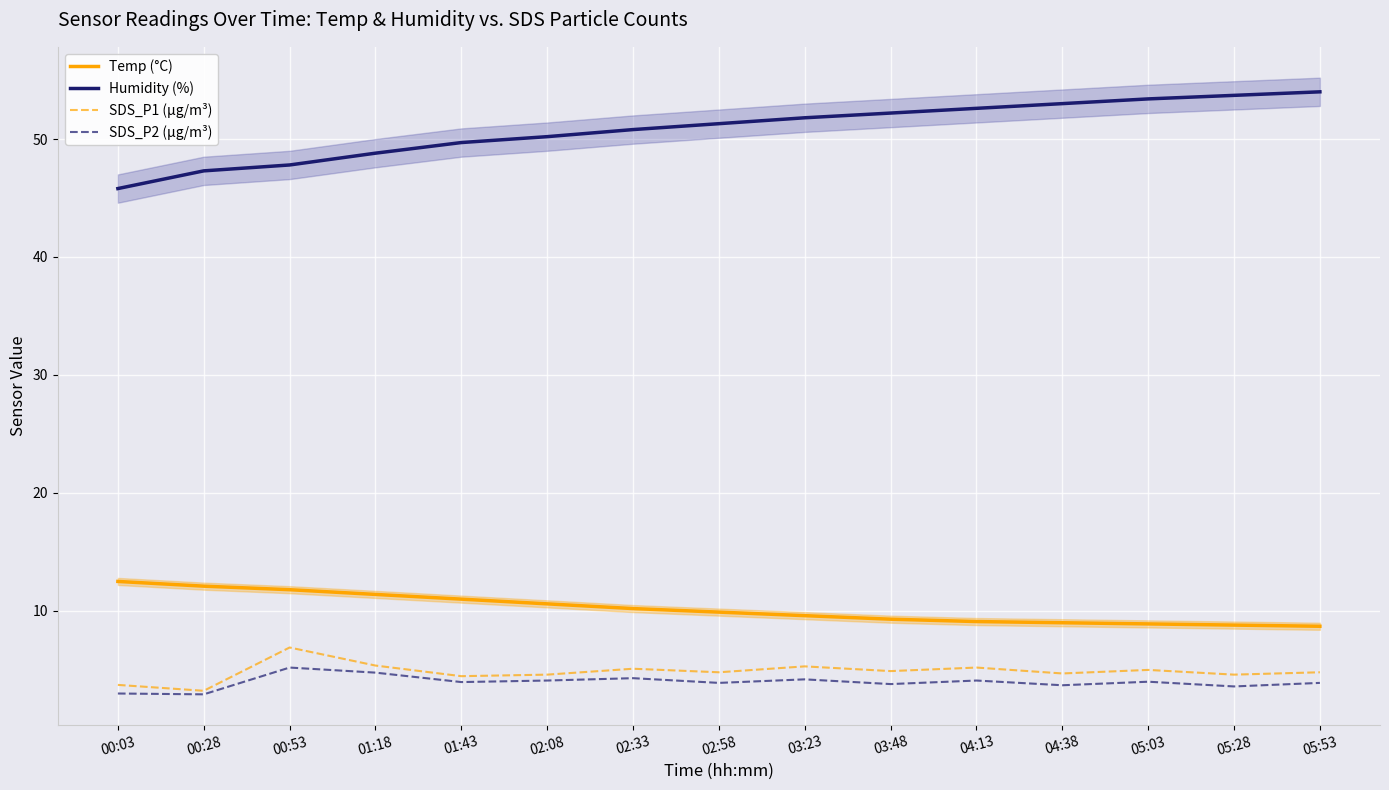

What is the label of the 15th point from the right?

00:03